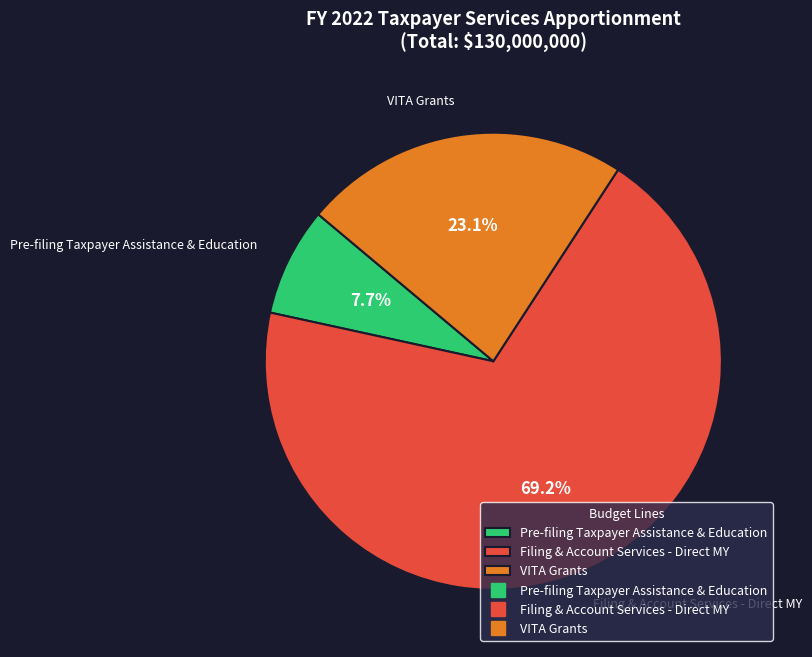

Combined, what portion of the pie is VITA Grants and Pre-filing Taxpayer Assistance & Education?

30.8%